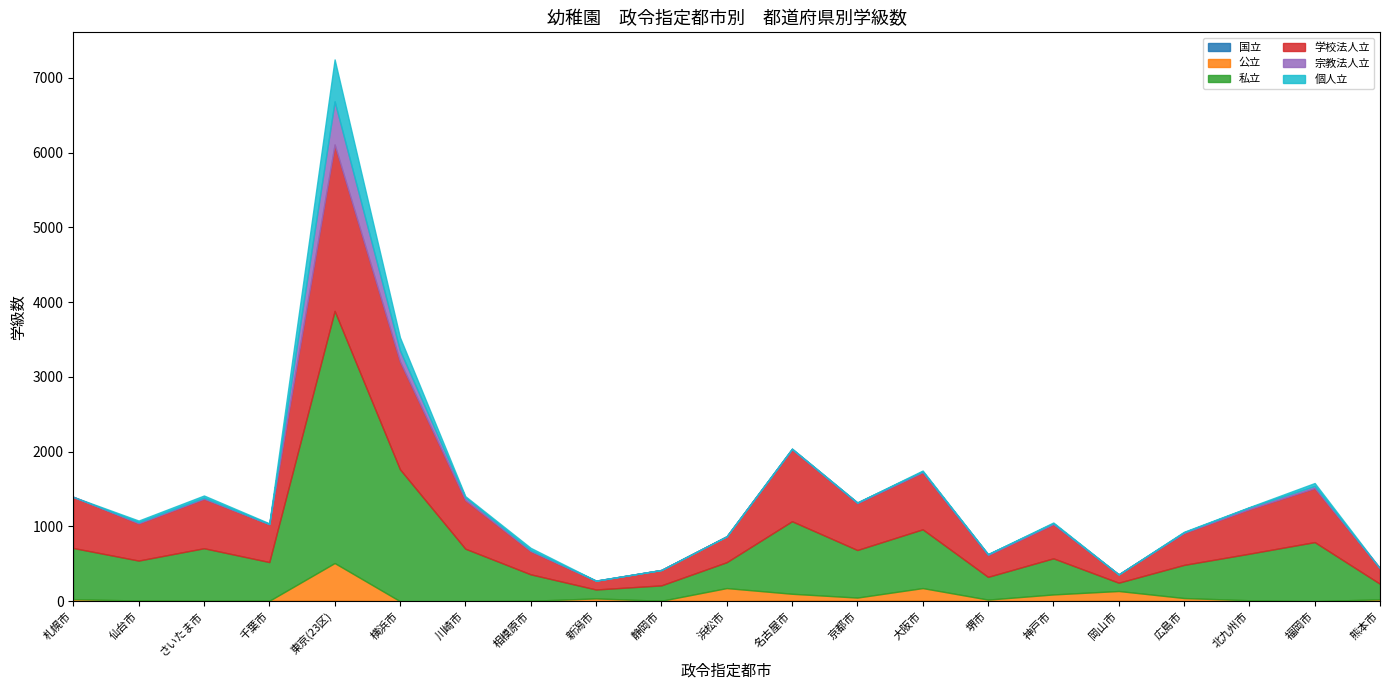

In 宗教法人立, how many points are lower than both neighbors (excluding endpoints)?

2